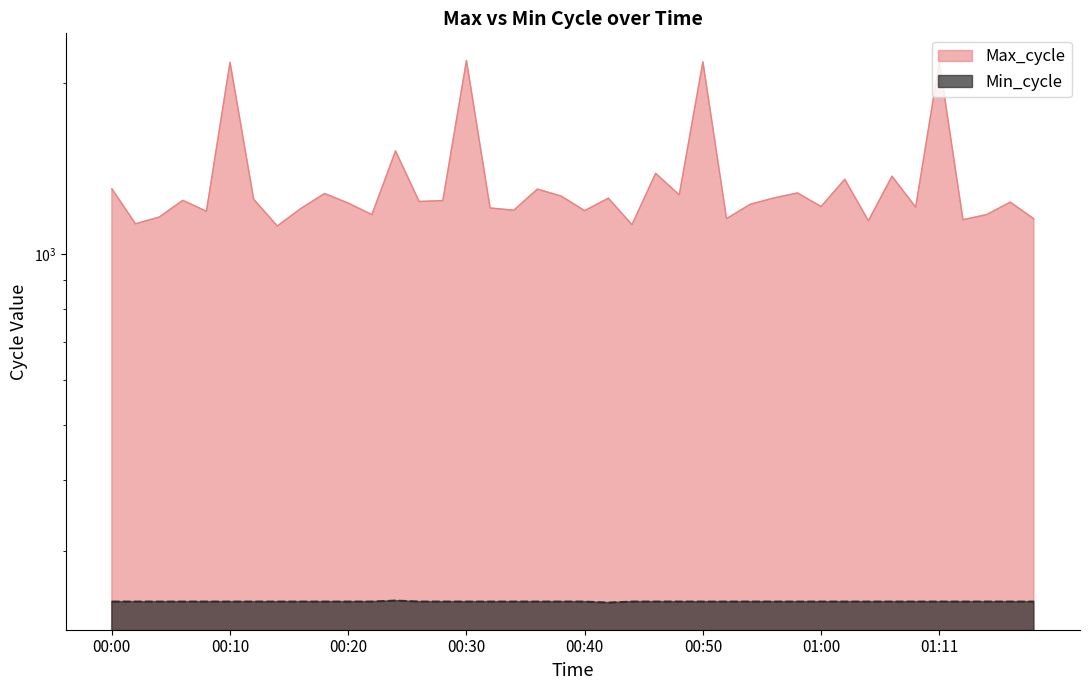

True or false: Min_cycle has a value of 244 at 00:26.

True